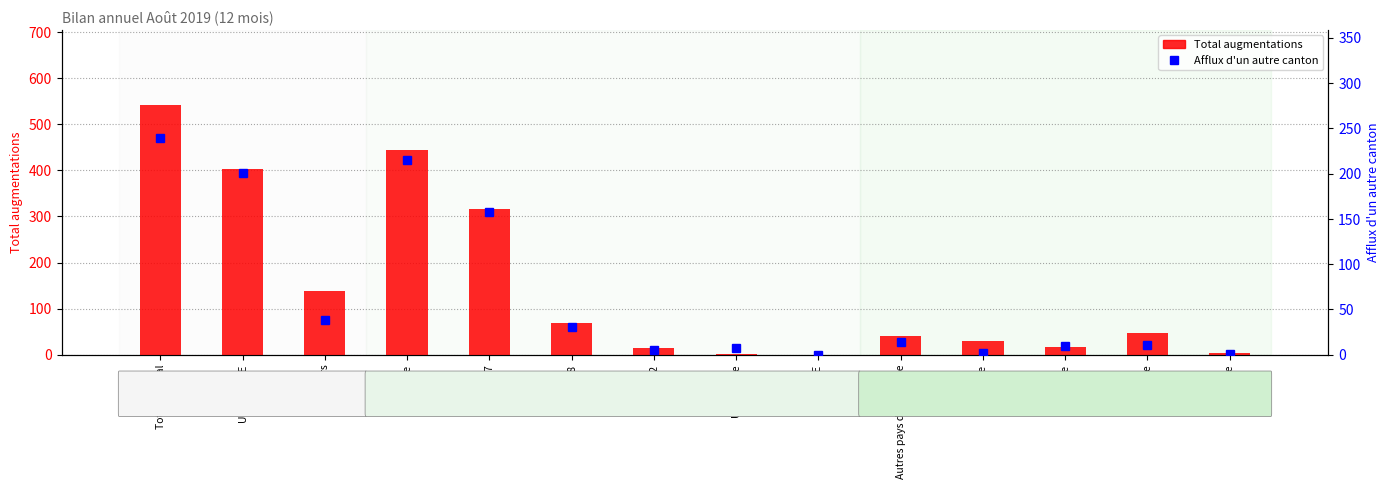

What is the sum of the Afflux d'un autre canton values at Afrique and Autres pays de l'Europe?

16